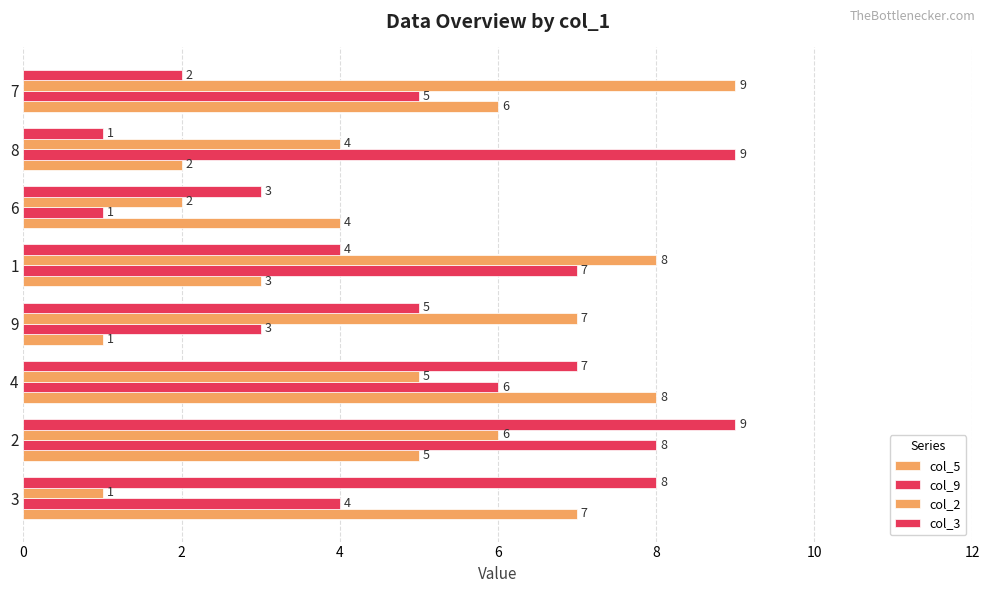

How many distinct data groups are displayed?

4